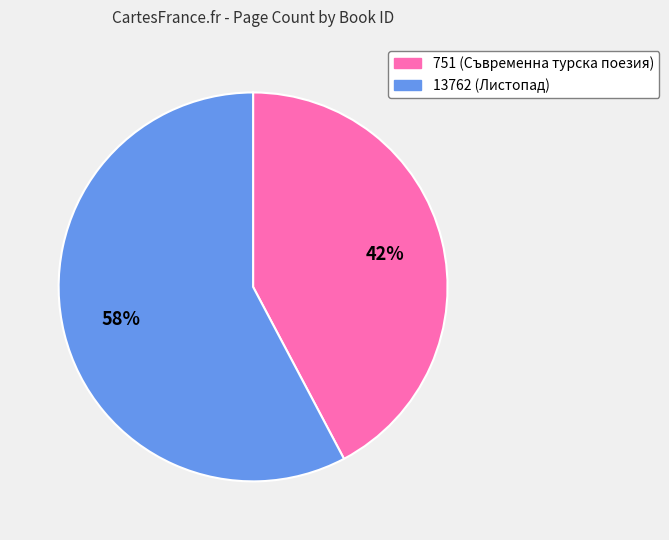

To the nearest percent, what is the combined percentage of 42% and 58%?

100%